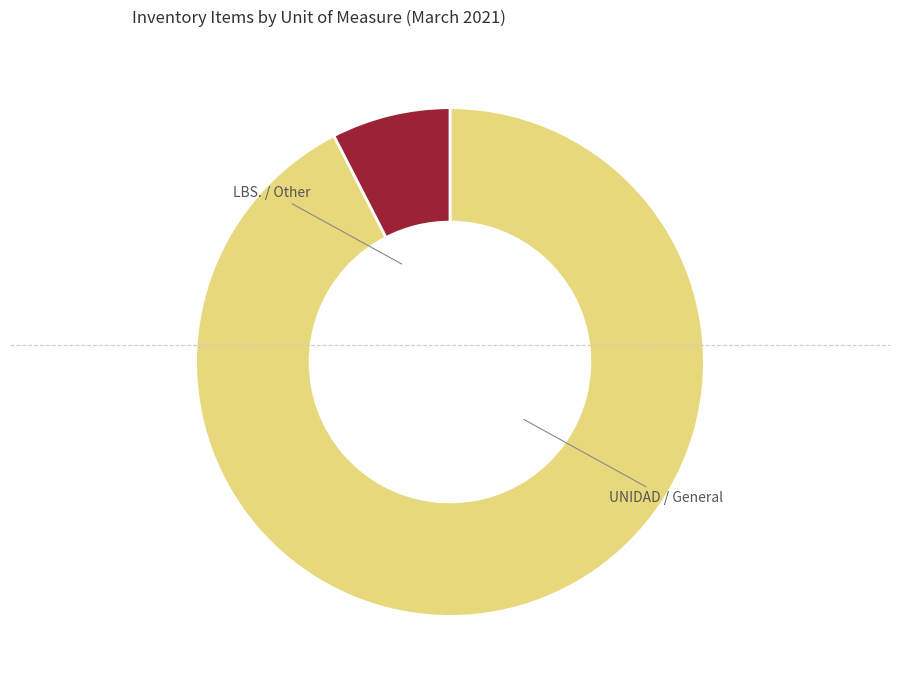

Does any single category account for the majority?

Yes